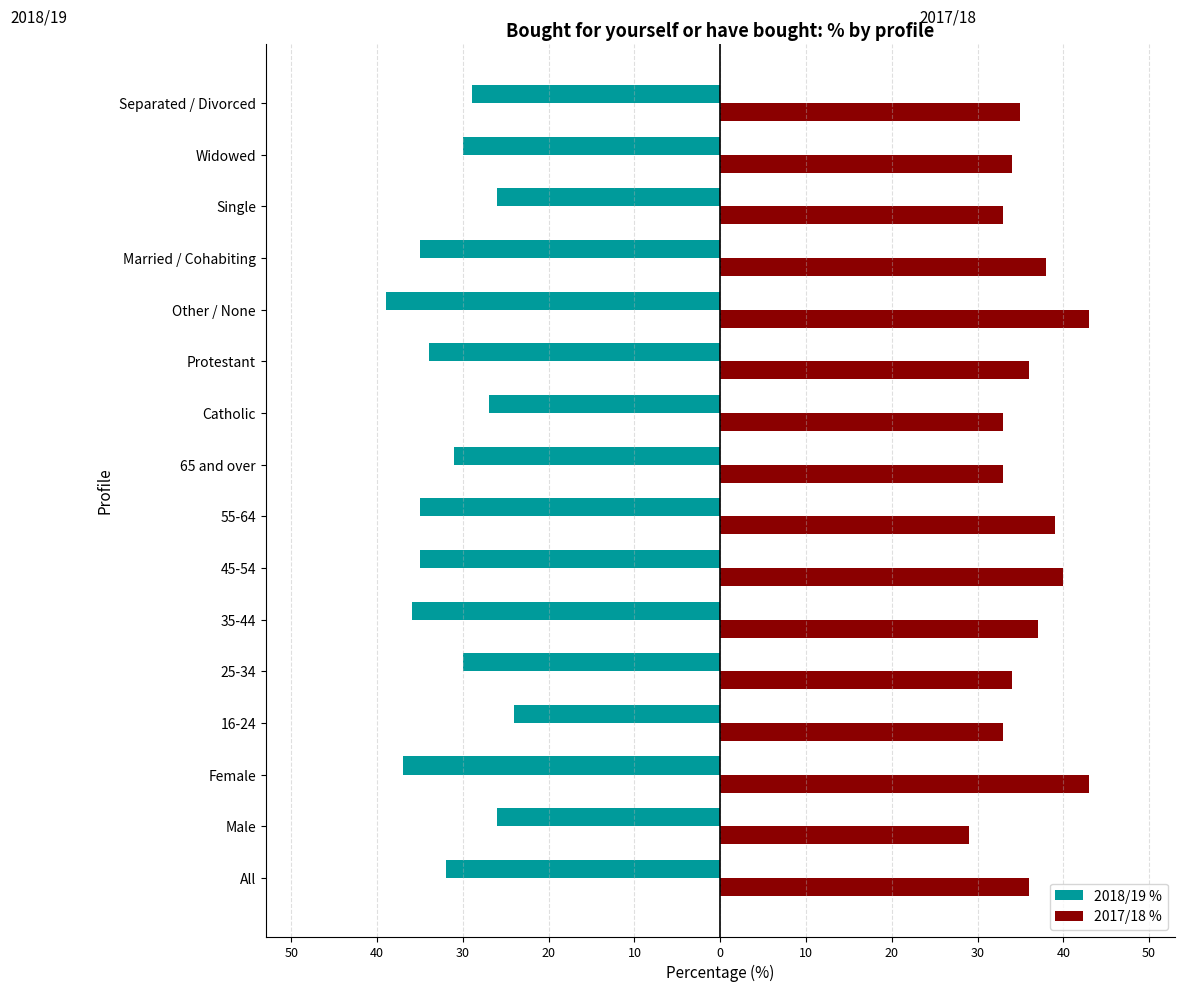

Reading left to right, extract all data points from this chart.

2018/19 %: -32	-26	-37	-24	-30	-36	-35	-35	-31	-27	-34	-39	-35	-26	-30	-29
2017/18 %: 36	29	43	33	34	37	40	39	33	33	36	43	38	33	34	35